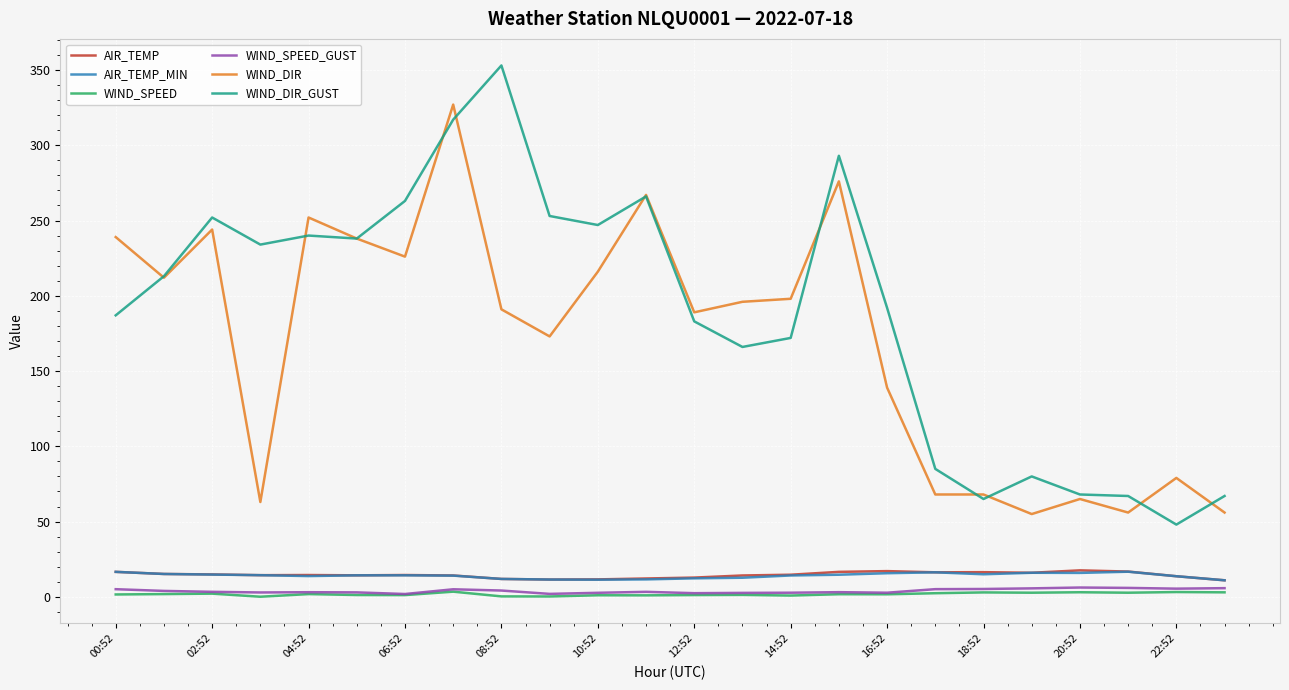

True or false: WIND_SPEED and AIR_TEMP intersect in this chart.

False